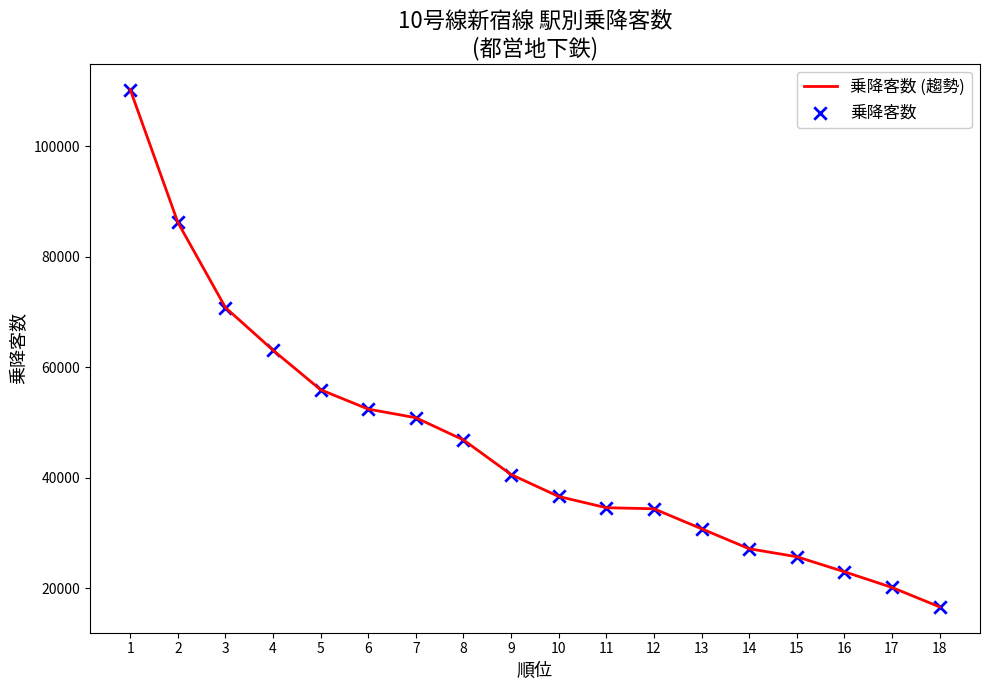

Is it true that the value at 2 is 86237?

True